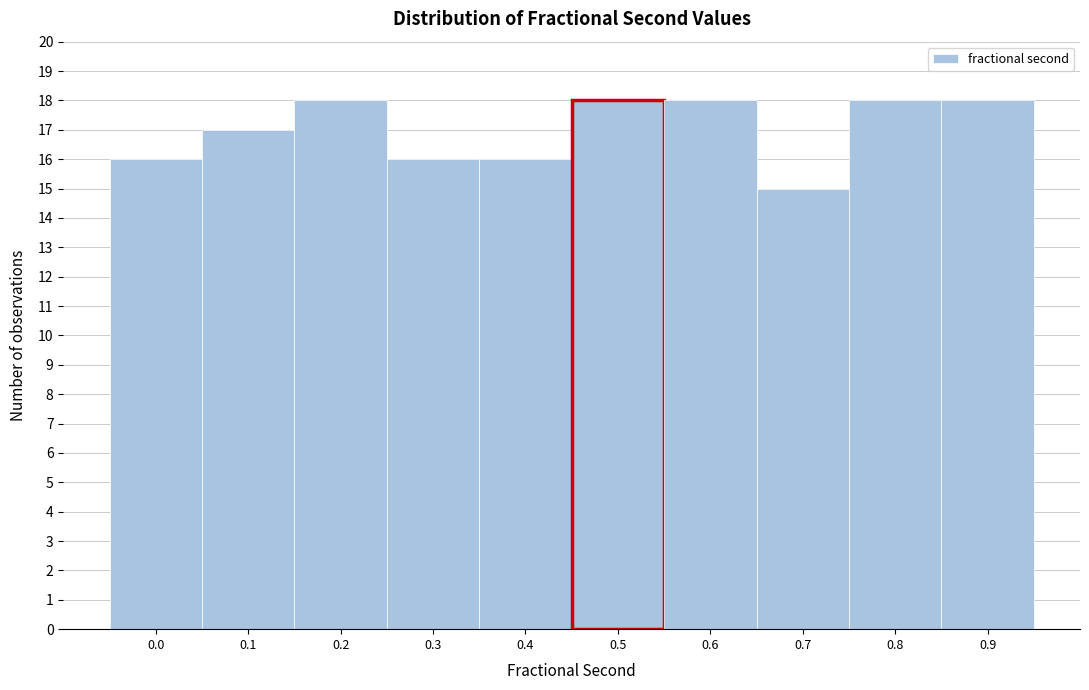

Reading left to right, extract all data points from this chart.

0.0=16	0.1=17	0.2=18	0.3=16	0.4=16	0.5=18	0.6=18	0.7=15	0.8=18	0.9=18